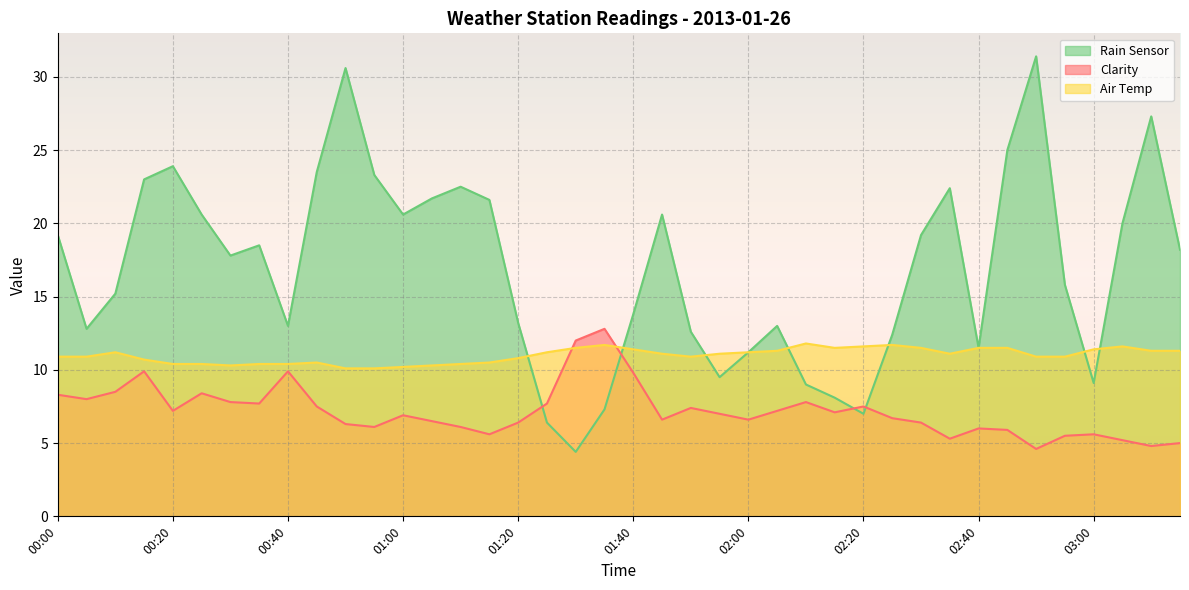

Is it true that Air Temp equals 2.9 at 03:15?

False